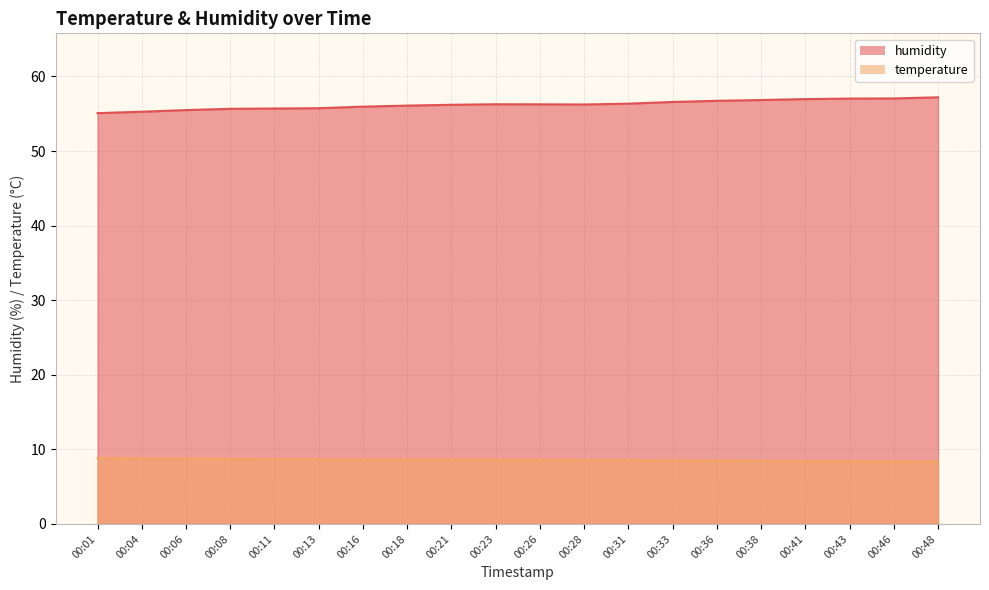

At which label is temperature closest to 8?

00:48